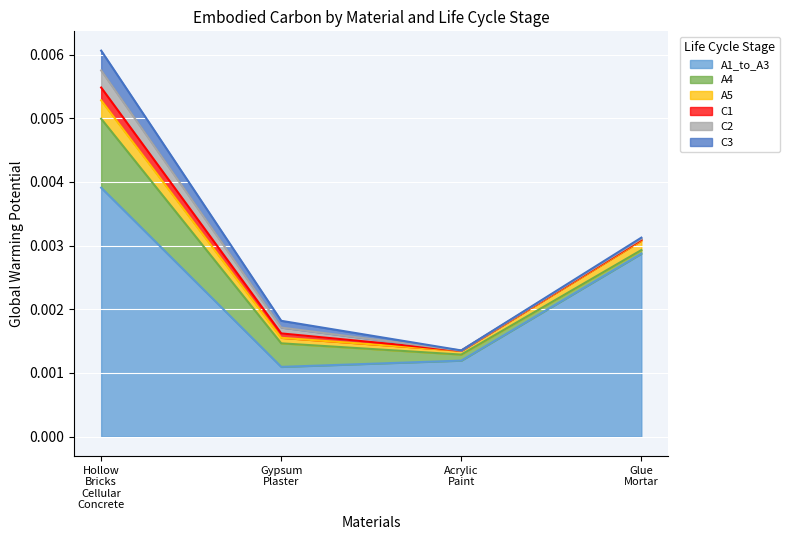

Reading right to left, list all the values displayed in this chart.

A1_to_A3: Glue_Mortar=0.0	Acrylic_Paint=0.0	Gypsum_Plaster=0.0	Hollow_Bricks_Cellular_Concrete=0.0
A4: Glue_Mortar=0.0	Acrylic_Paint=0.0	Gypsum_Plaster=0.0	Hollow_Bricks_Cellular_Concrete=0.0
A5: Glue_Mortar=0.0	Acrylic_Paint=0.0	Gypsum_Plaster=0.0	Hollow_Bricks_Cellular_Concrete=0.0
C1: Glue_Mortar=0.0	Acrylic_Paint=0.0	Gypsum_Plaster=0.0	Hollow_Bricks_Cellular_Concrete=0.0
C2: Glue_Mortar=0.0	Acrylic_Paint=0.0	Gypsum_Plaster=0.0	Hollow_Bricks_Cellular_Concrete=0.0
C3: Glue_Mortar=0.0	Acrylic_Paint=0.0	Gypsum_Plaster=0.0	Hollow_Bricks_Cellular_Concrete=0.0